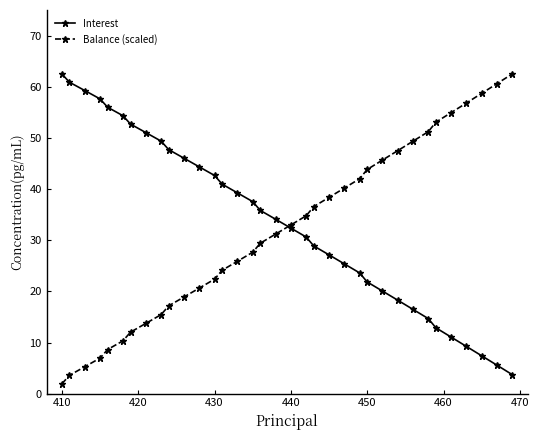

True or false: Interest has more than 1 points higher than both neighbors.

False